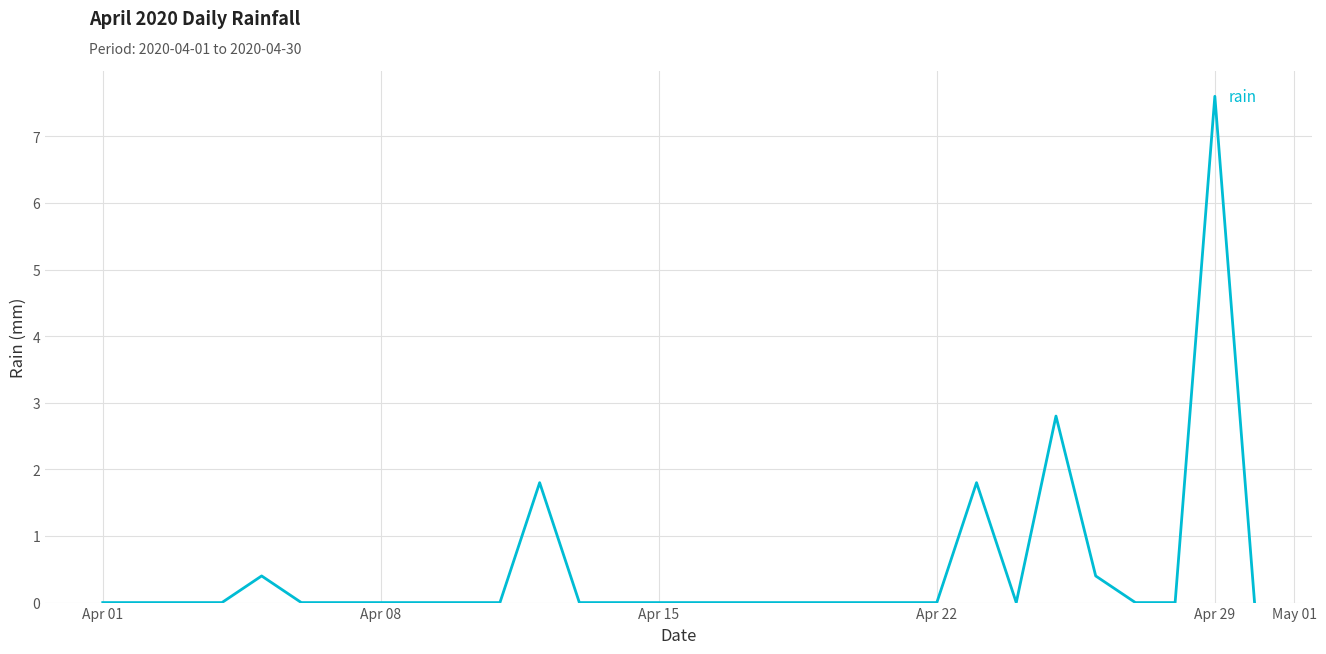

What is the difference between the maximum and minimum values?

7.6